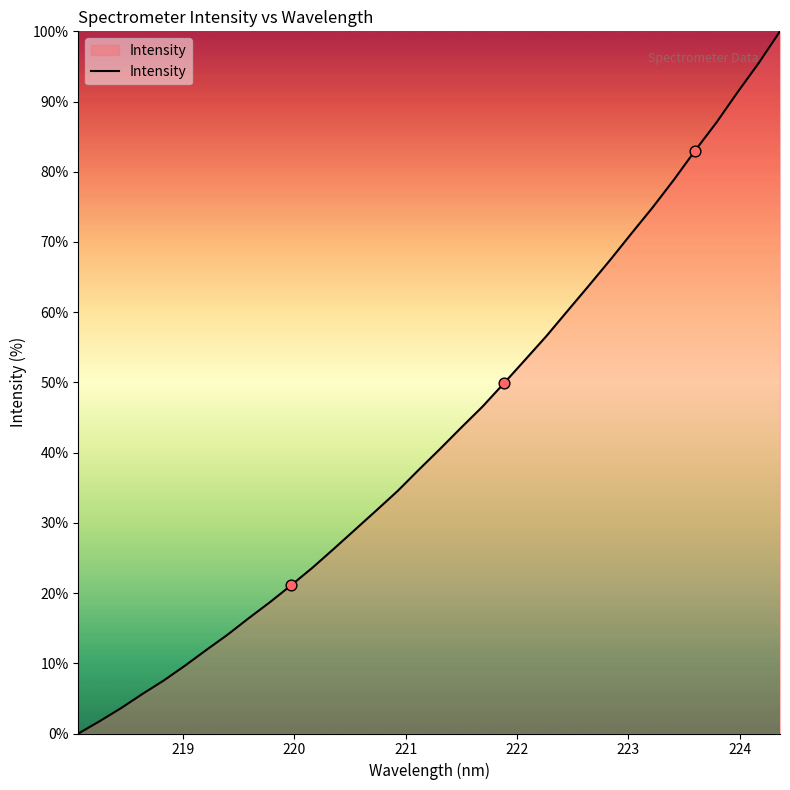

What is the difference between the maximum and minimum values?

100.0